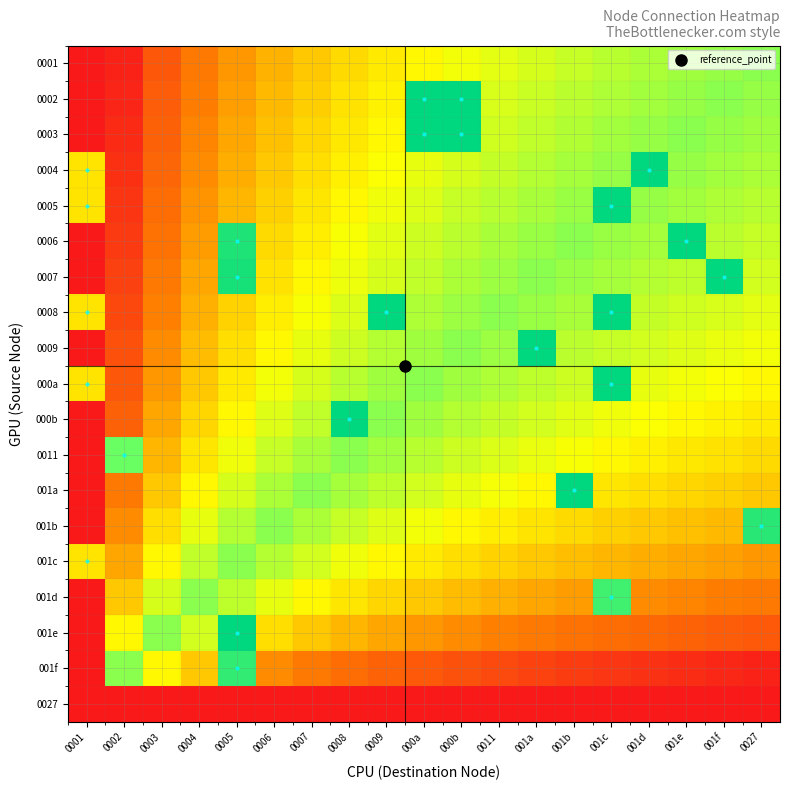

What is the maximum value shown in the chart?

1.0